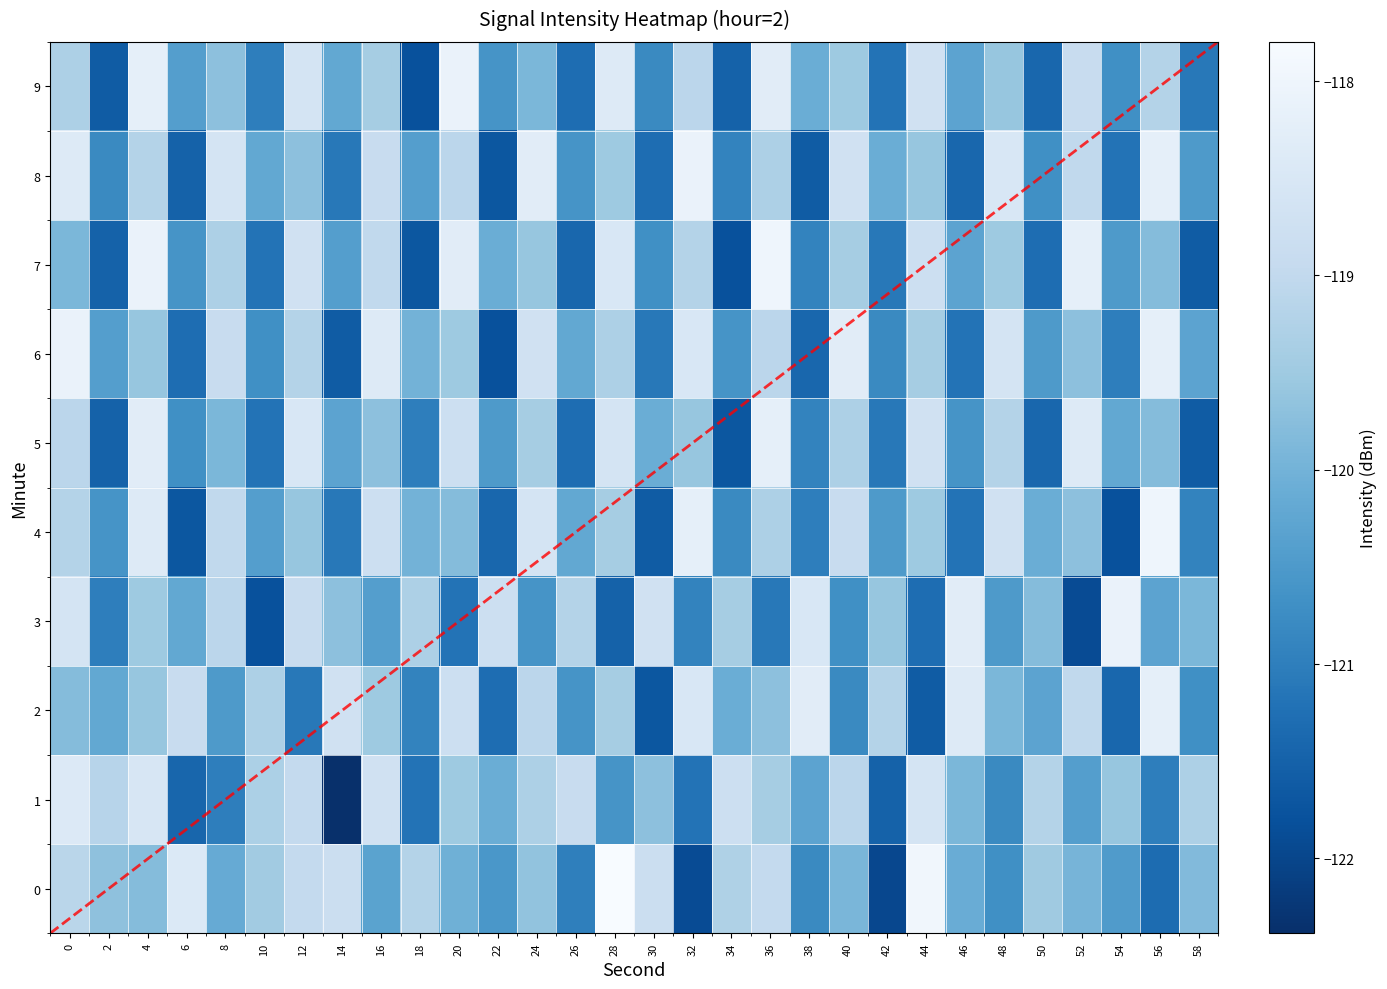

How many series are shown in this chart?

10